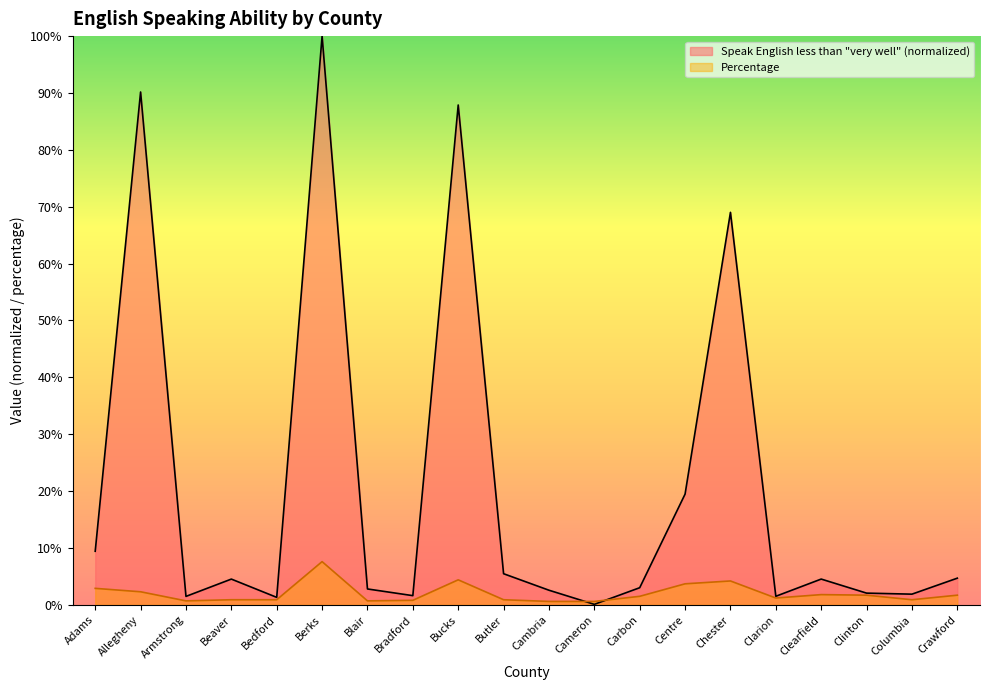

Between Cambria and Butler, which is larger?

Butler